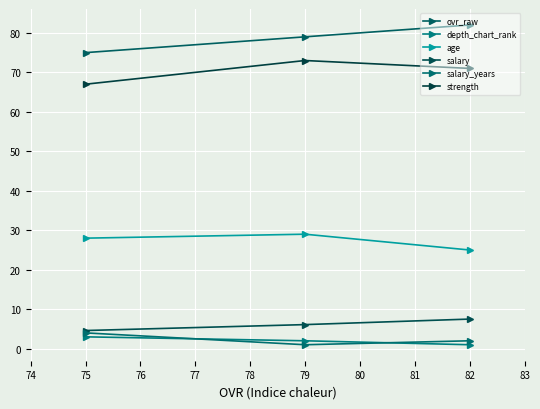

Count the number of categories in the chart.

3